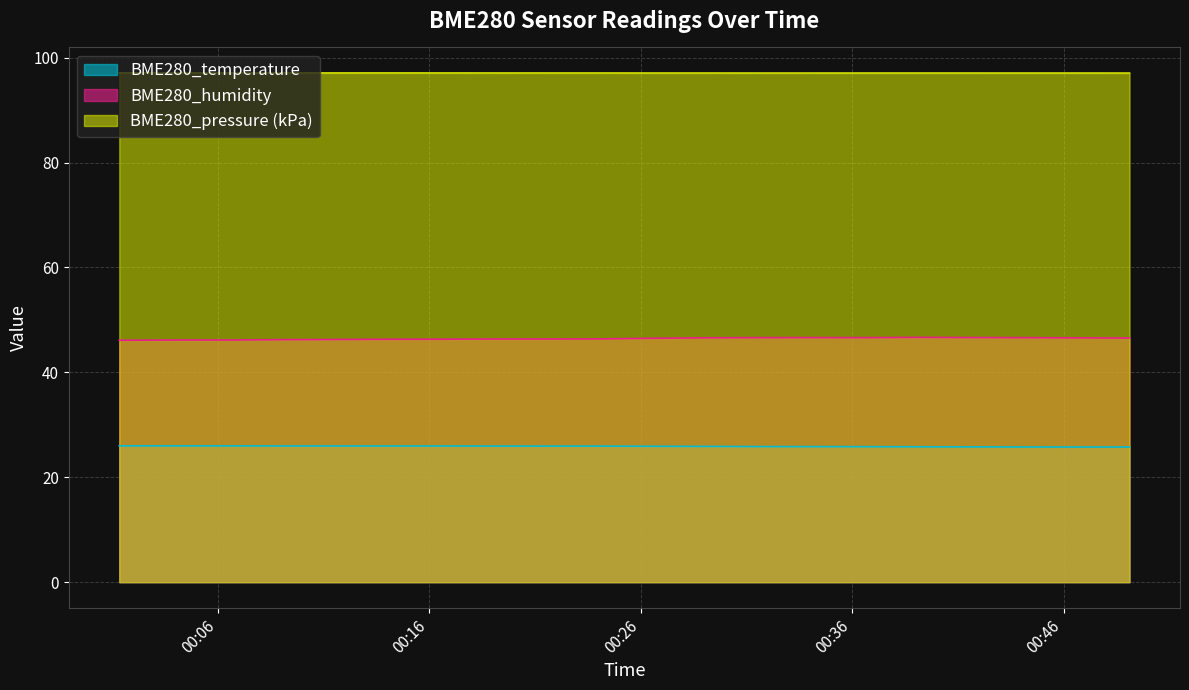

True or false: BME280_pressure and BME280_humidity intersect in this chart.

False